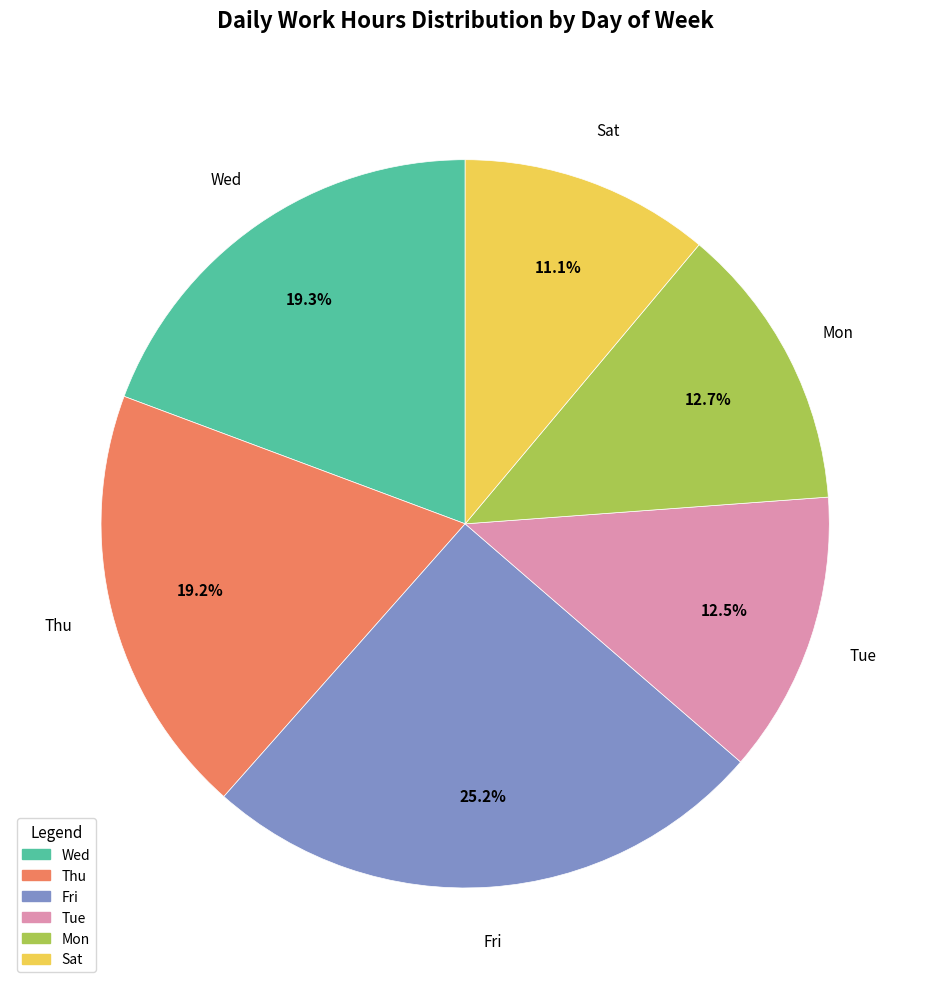

Does any single category account for the majority?

No